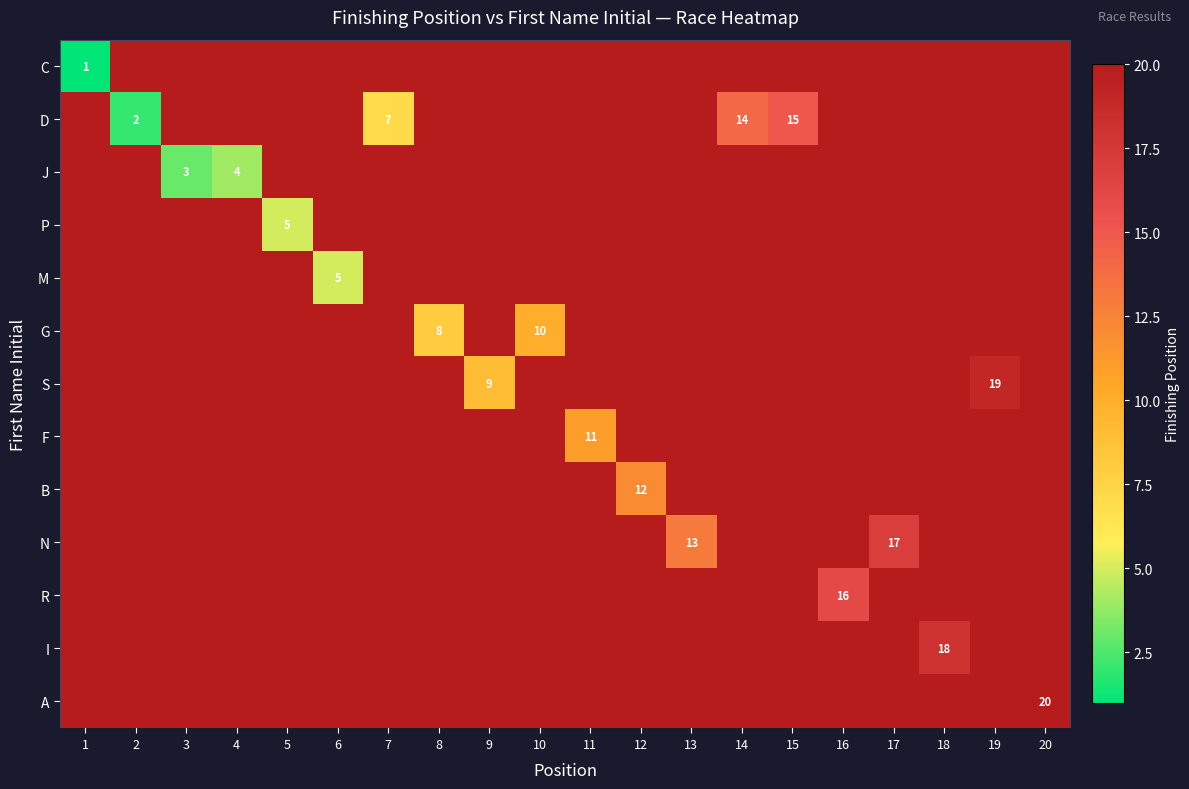

Is it true that R equals 16 at 16?

True